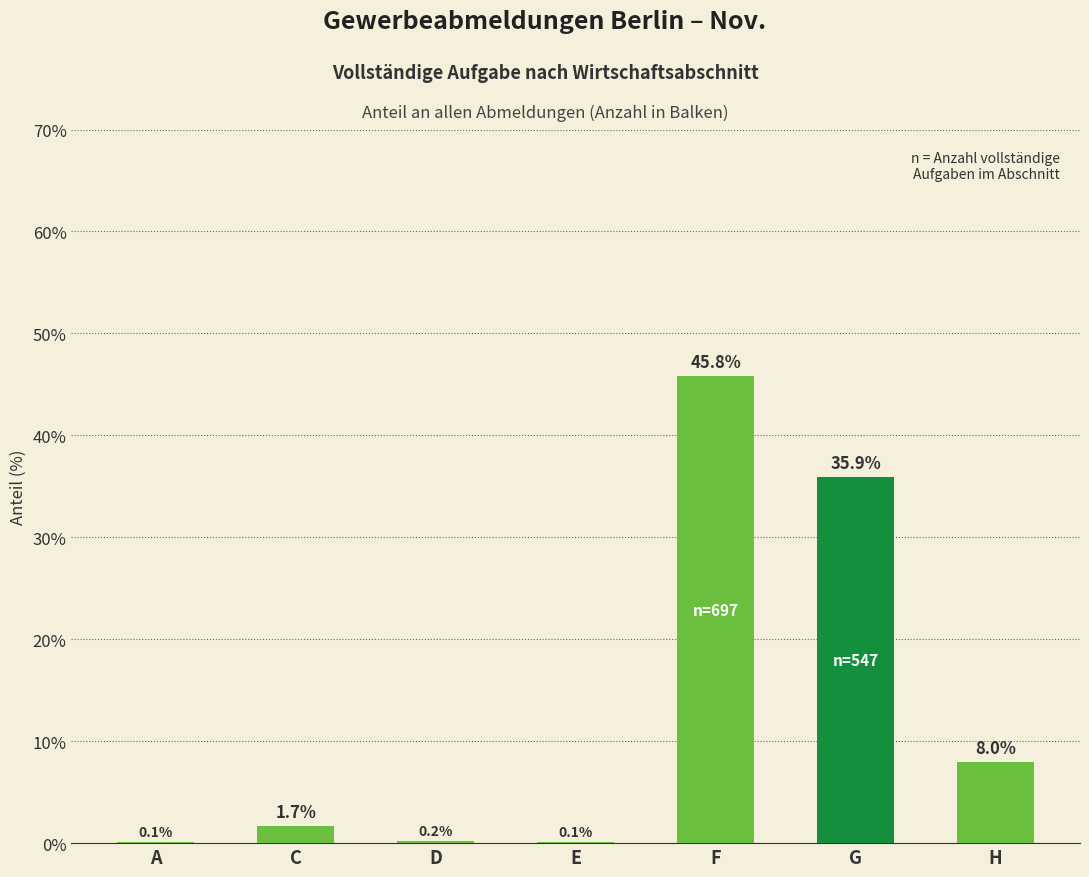

What is the greatest value displayed?

45.8